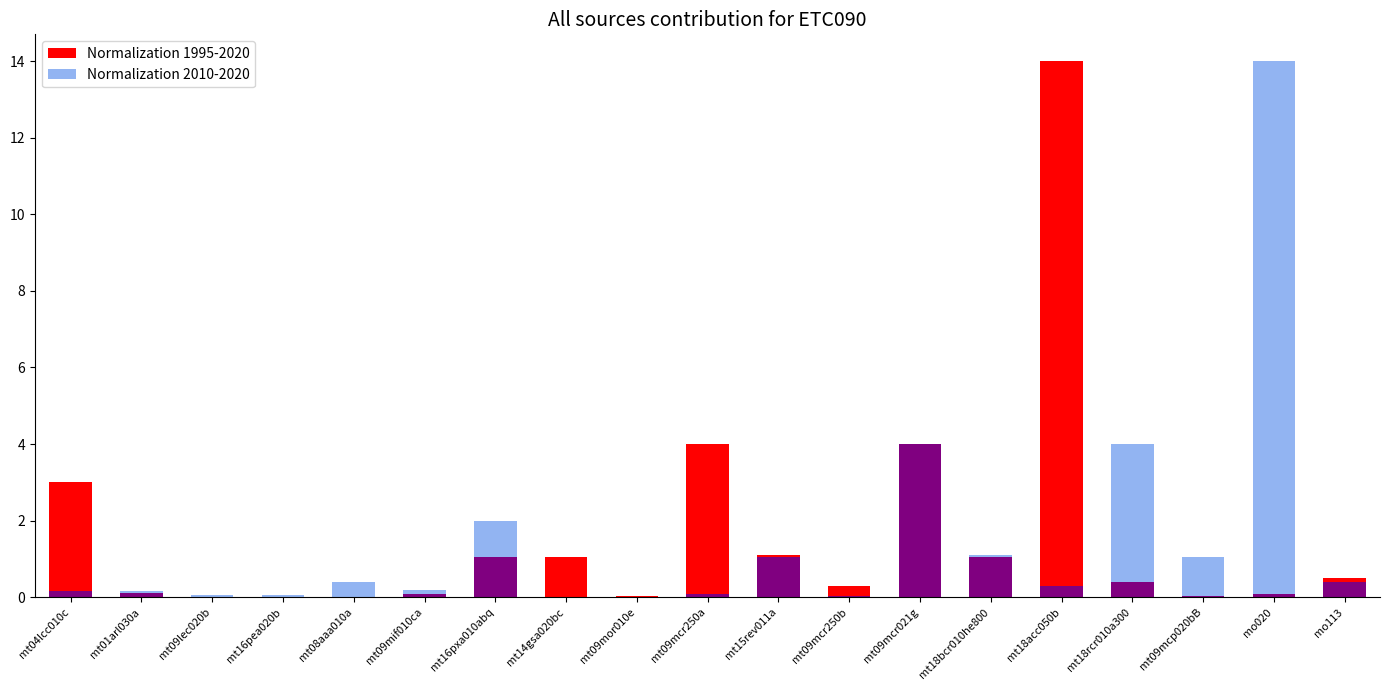

Which series has the largest total across all categories?

Normalization 1995-2020